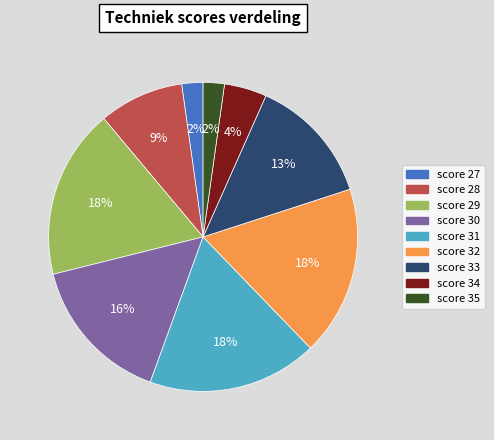

Is there any slice that represents more than half of the pie?

No